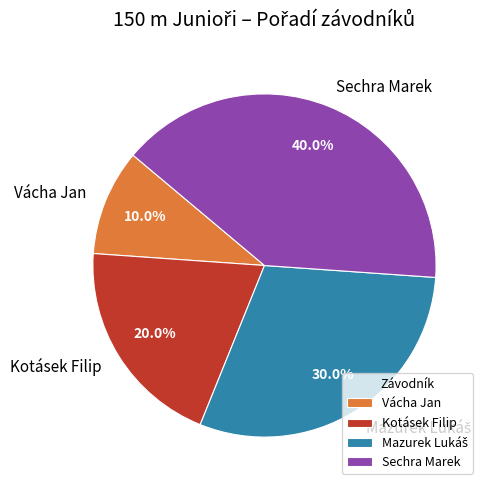

What is the ratio of the value at Sechra Marek to the value at Vácha Jan?

4.0